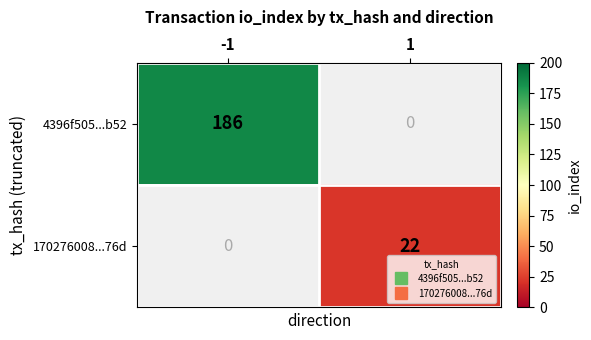

Is the value of 170276008...76d at -1 greater than the value of 4396f505...b52 at -1?

No